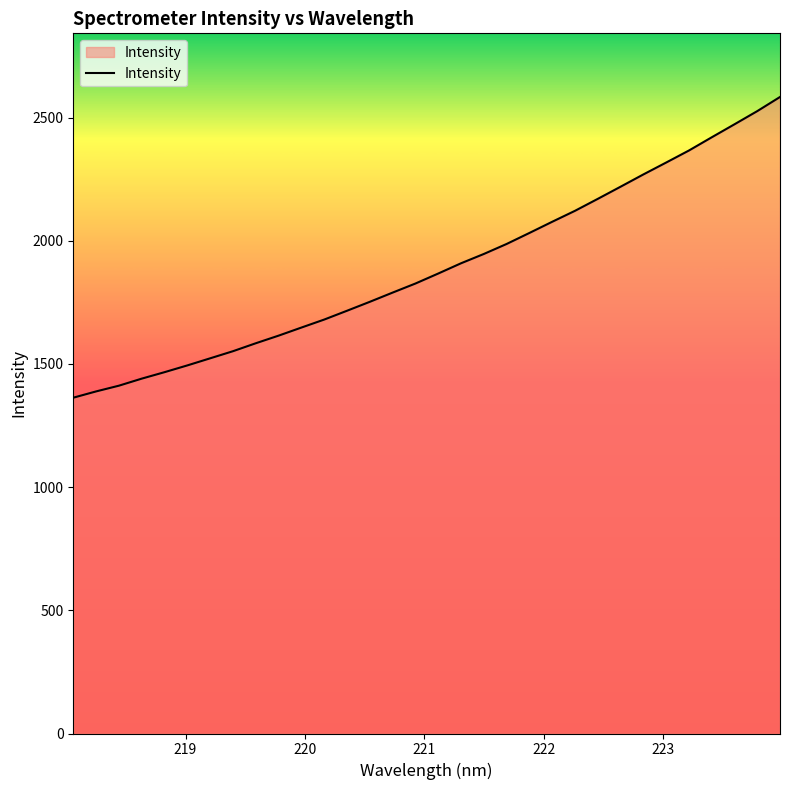

What is the greatest value displayed?

2583.9